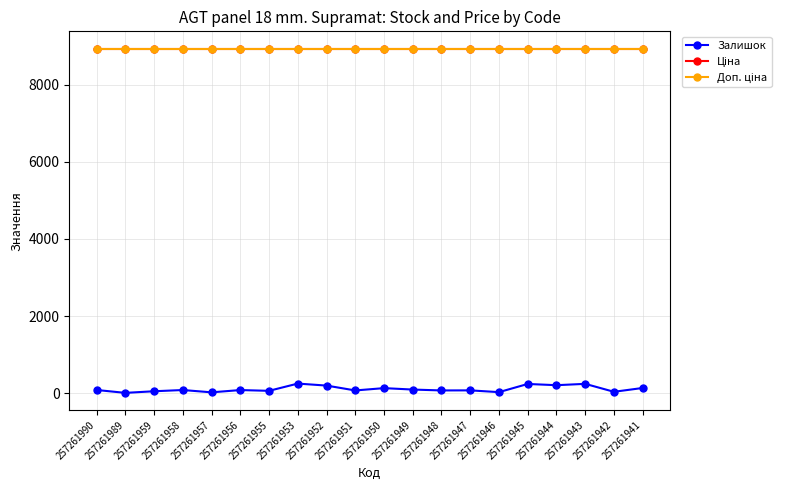

How many distinct data groups are displayed?

3